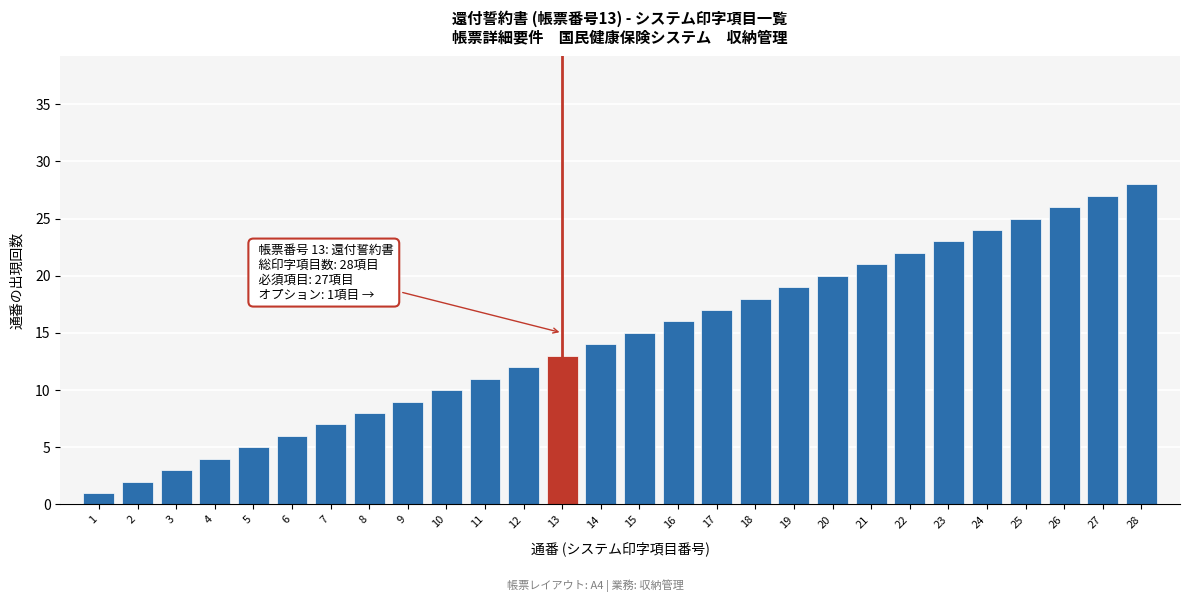

The value at 5 is 9. True or false?

False